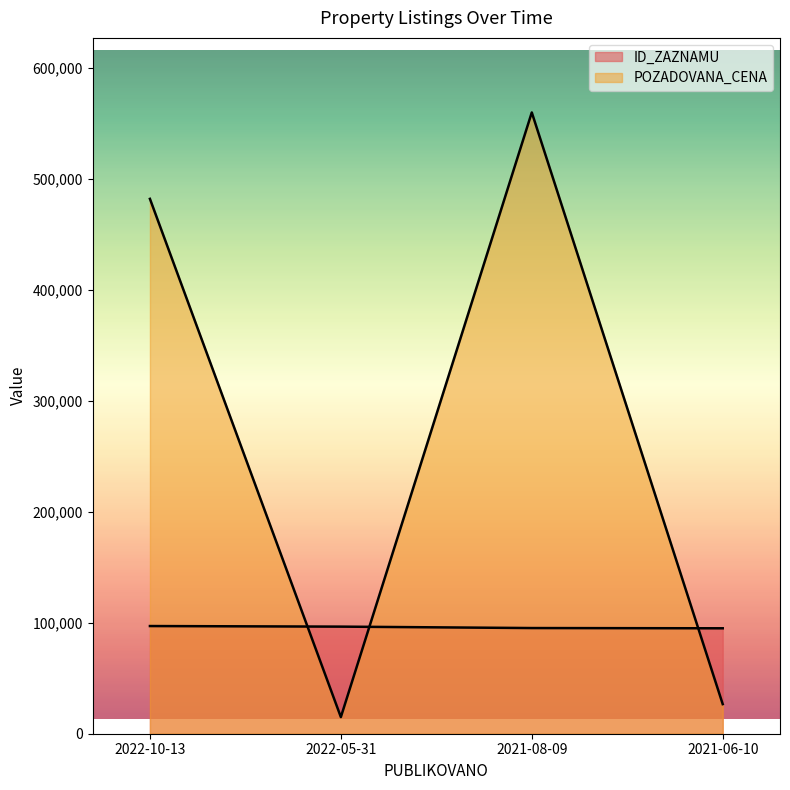

At which label does POZADOVANA_CENA first exceed 482250?

2021-08-09